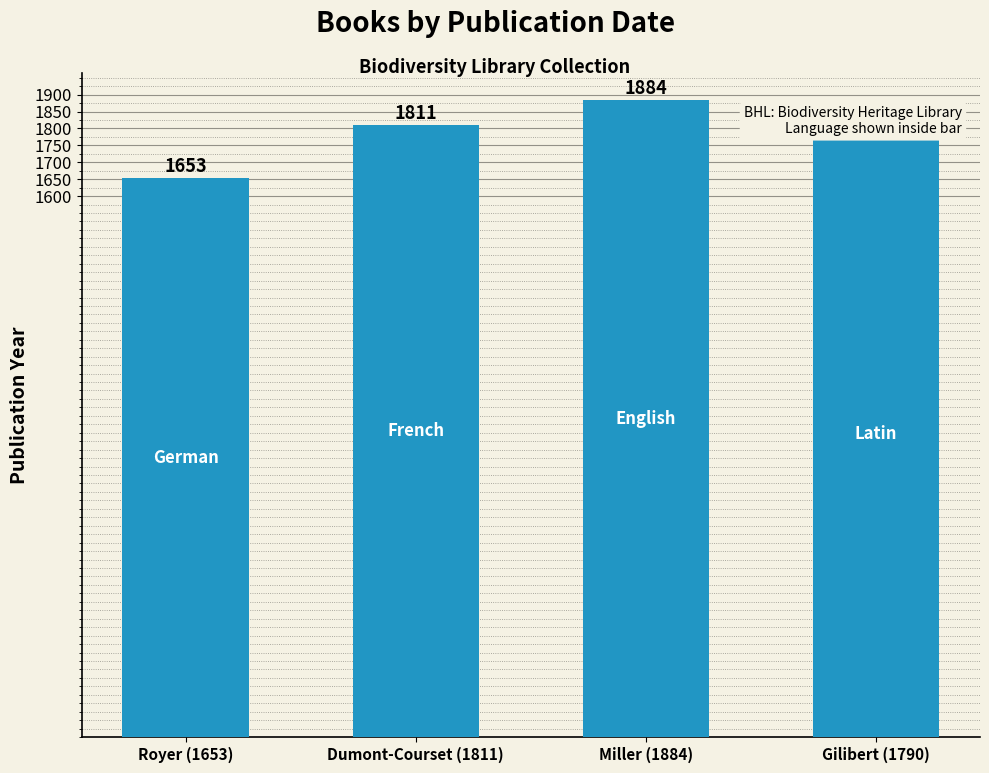

Is it true that the value at Dumont-Courset (1811) is 1811?

True